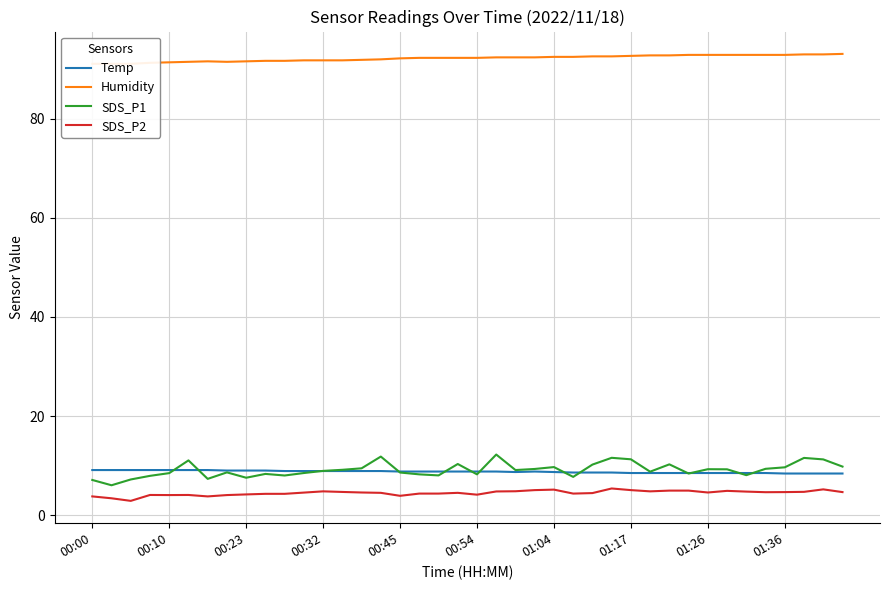

Reading left to right, list all the values displayed in this chart.

Temp: 9.1	9.1	9.1	9.1	9.1	9.1	9.1	9.0	9.0	9.0	8.9	8.9	8.9	8.9	8.9	8.9	8.8	8.8	8.8	8.8	8.8	8.8	8.7	8.8	8.7	8.6	8.6	8.6	8.5	8.5	8.5	8.5	8.5	8.5	8.5	8.5	8.4	8.4	8.4	8.4
Humidity: 91.1	91.1	91.1	91.3	91.4	91.5	91.6	91.5	91.6	91.7	91.7	91.8	91.8	91.8	91.9	92.0	92.2	92.3	92.3	92.3	92.3	92.4	92.4	92.4	92.5	92.5	92.6	92.6	92.7	92.8	92.8	92.9	92.9	92.9	92.9	92.9	92.9	93.0	93.0	93.1
SDS_P1: 7.1	6.0	7.2	7.9	8.5	11.1	7.3	8.6	7.5	8.3	8.0	8.5	8.9	9.2	9.4	11.8	8.6	8.2	8.0	10.3	8.2	12.2	9.1	9.3	9.7	7.7	10.2	11.6	11.3	8.8	10.2	8.4	9.3	9.2	8.1	9.3	9.7	11.6	11.2	9.8
SDS_P2: 3.8	3.4	2.9	4.1	4.0	4.1	3.8	4.0	4.2	4.3	4.3	4.5	4.8	4.7	4.6	4.5	3.9	4.3	4.3	4.5	4.1	4.8	4.8	5.0	5.2	4.3	4.5	5.4	5.0	4.8	5.0	5.0	4.6	4.9	4.8	4.6	4.7	4.7	5.2	4.7